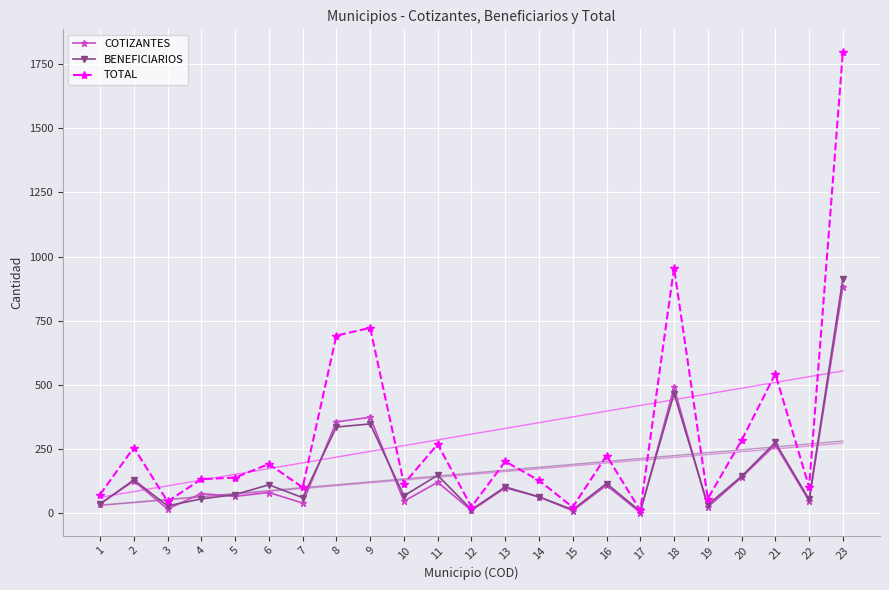

At which label does TOTAL reach its minimum?

17